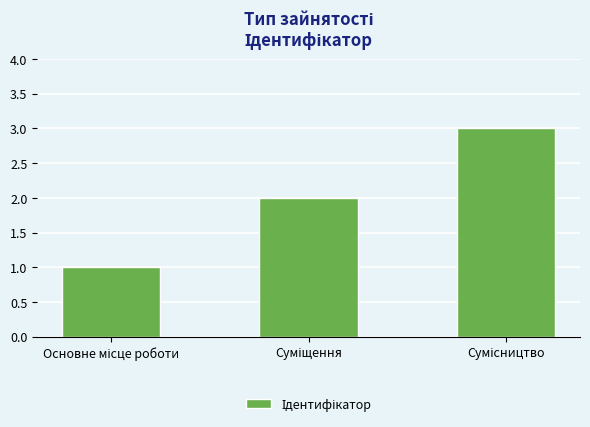

What is the difference between the maximum and minimum values?

2